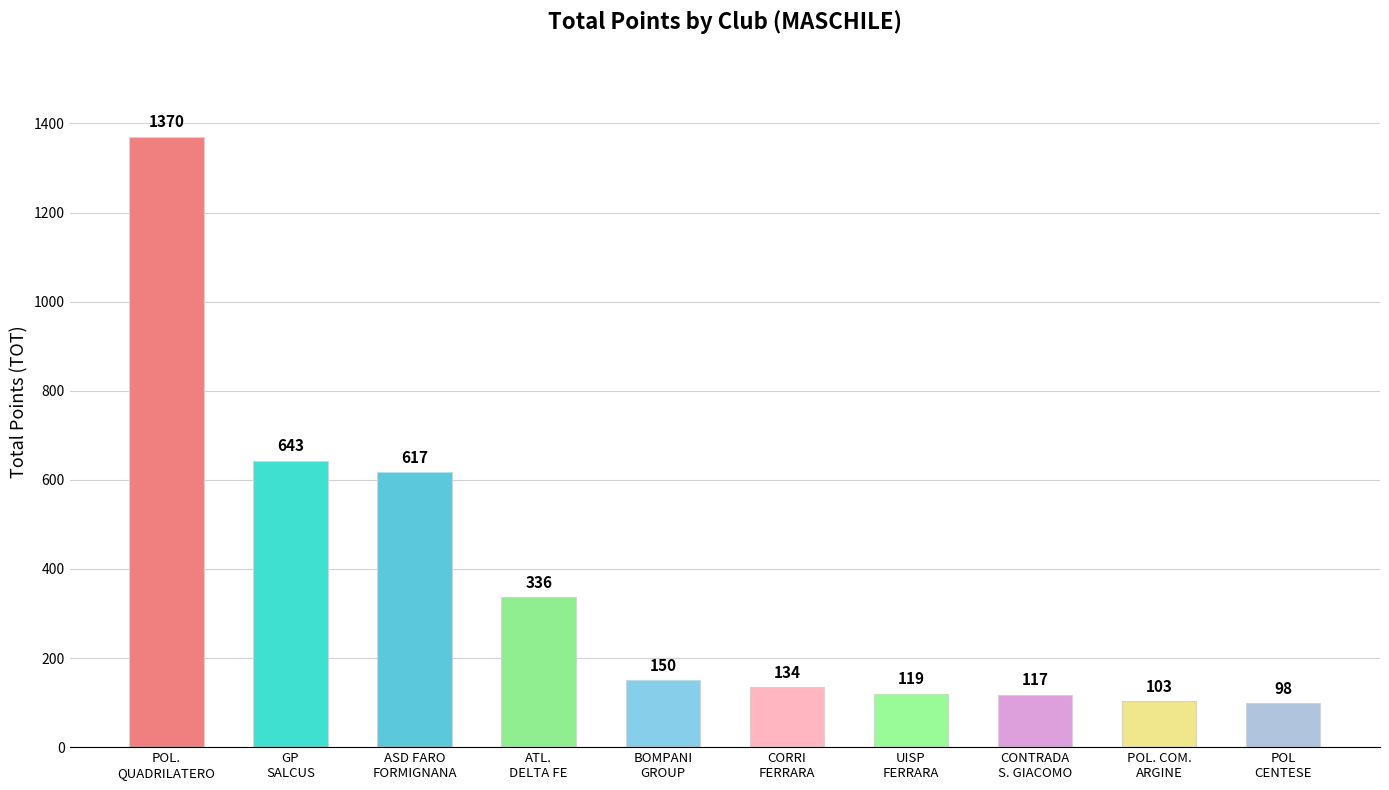

List the labels in order of value, largest first.

POL.
QUADRILATERO, GP
SALCUS, ASD FARO
FORMIGNANA, ATL.
DELTA FE, BOMPANI
GROUP, CORRI
FERRARA, UISP
FERRARA, CONTRADA
S. GIACOMO, POL. COM.
ARGINE, POL
CENTESE